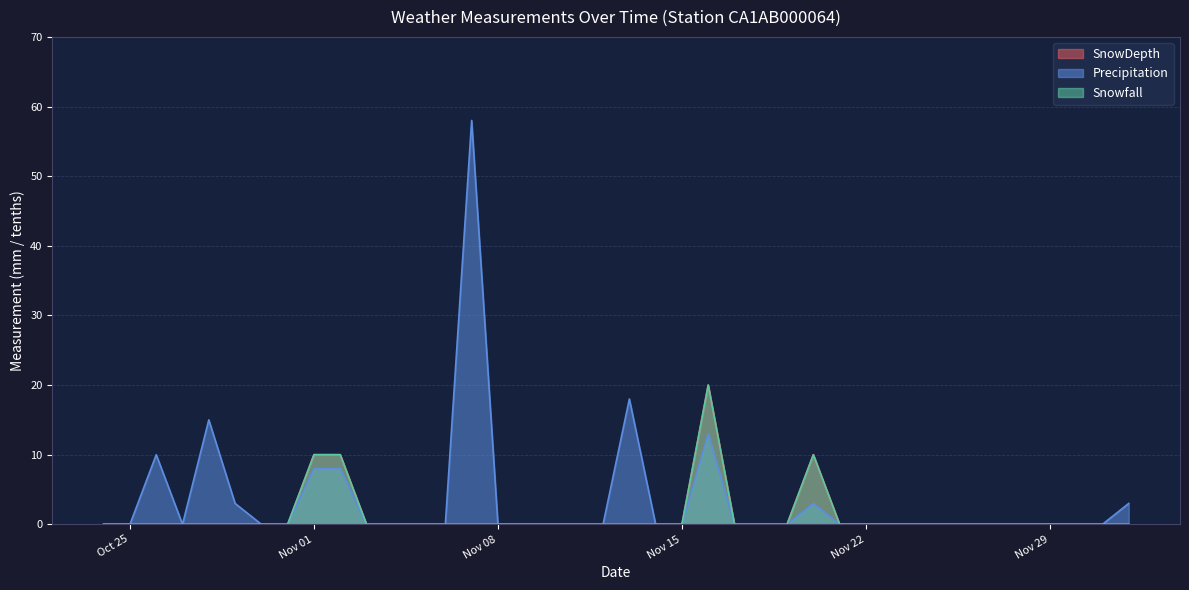

At which label does Precipitation reach its minimum?

2016-10-24